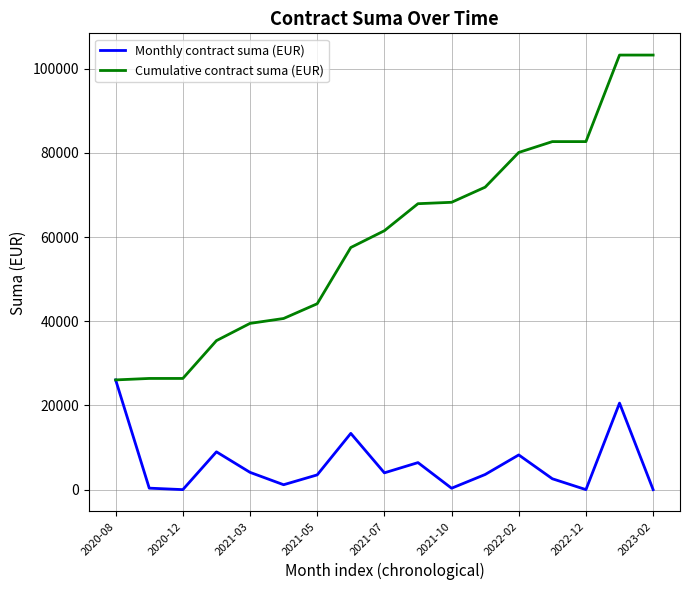

Which series has the largest total across all categories?

Cumulative contract suma (EUR)